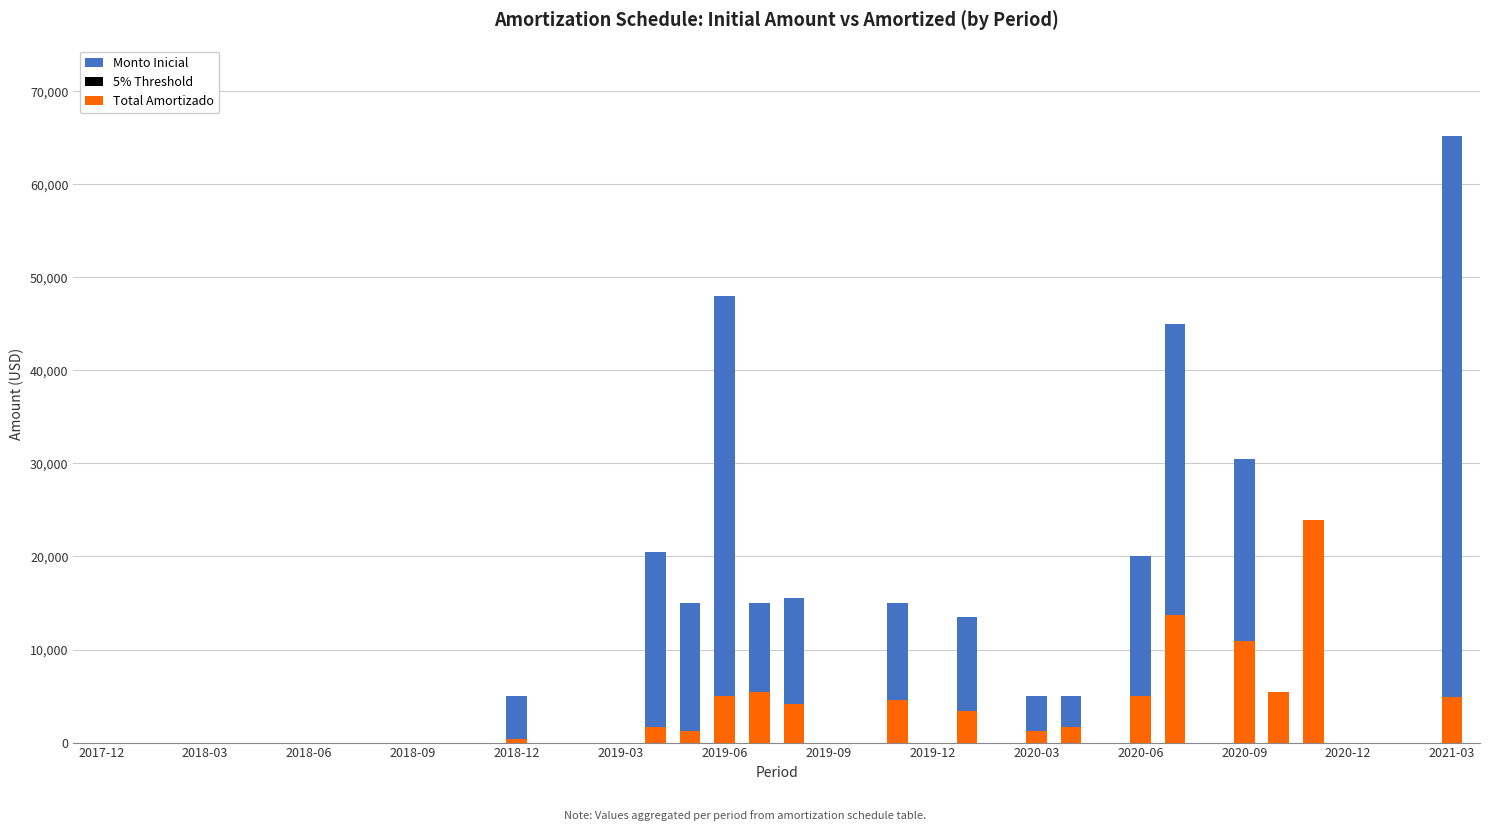

What is the difference between the maximum and second lowest values in the Monto Inicial series?

65156.5